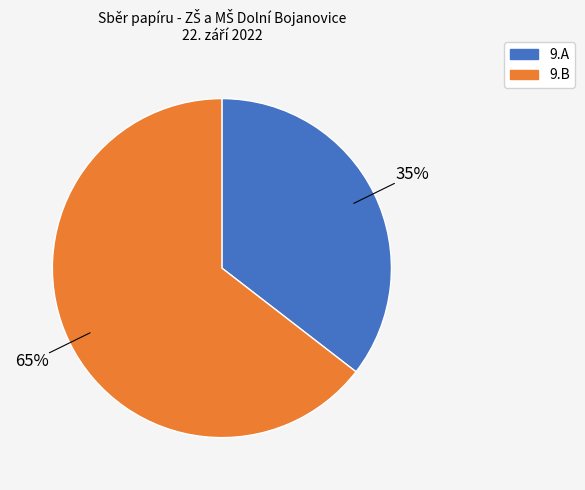

To the nearest percent, what portion does 9.A represent?

35%